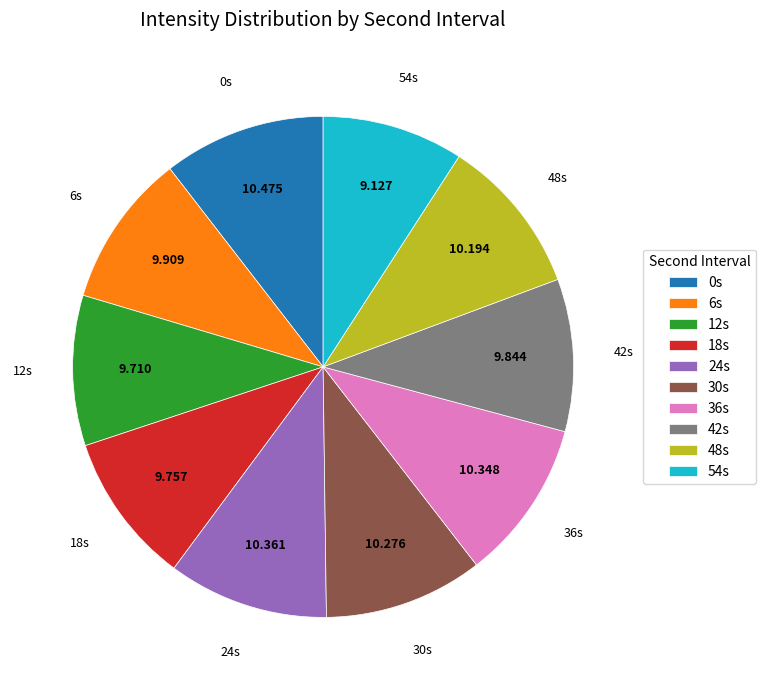

Is there any slice that represents more than half of the pie?

No